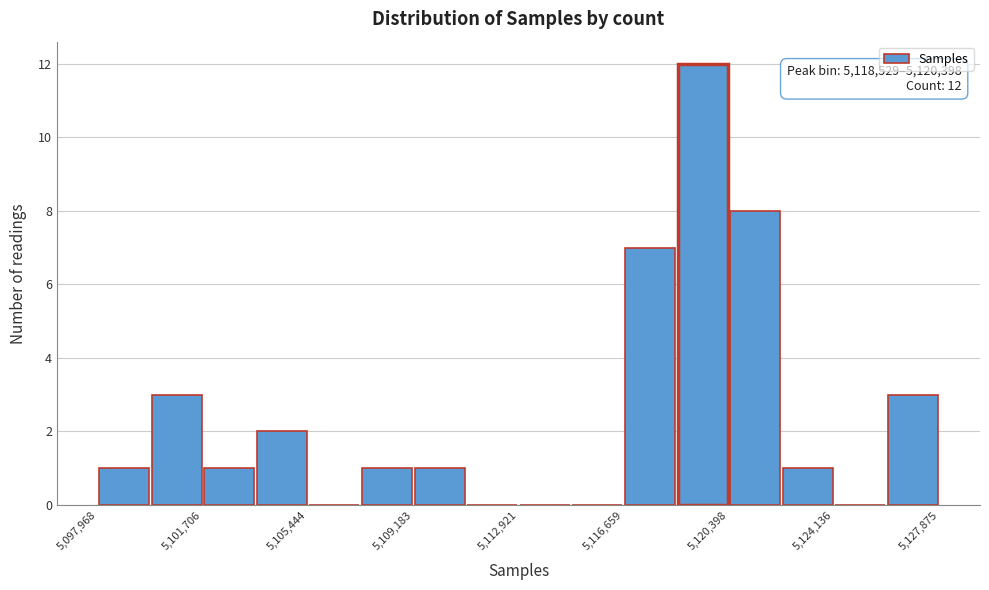

Around what value on the x-axis is the tallest bar? Give the approximate position of its centre, as read against the axis.

5119500